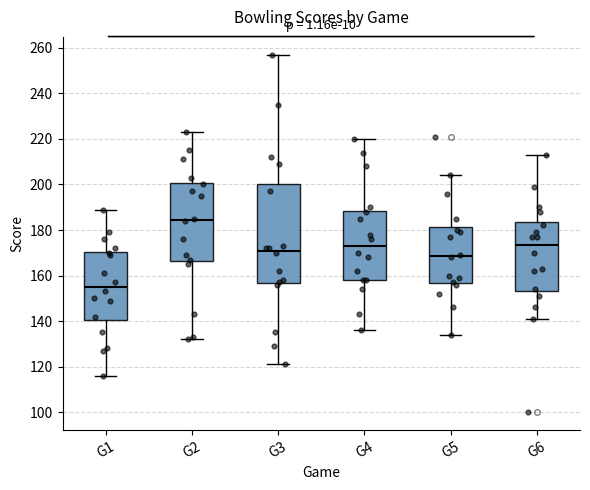

Comparing the boxes themselves (not the whiskers), which one is the tallest?

G3